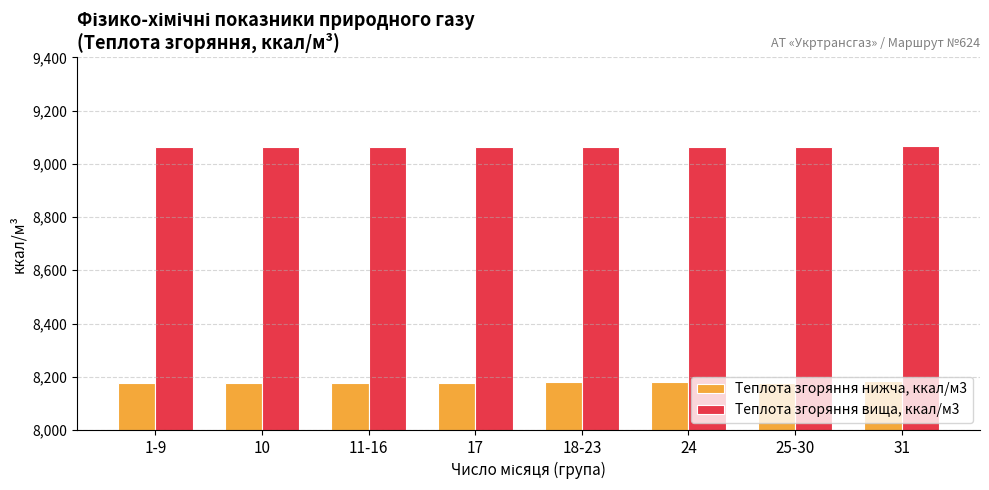

What is the smallest value displayed?

8178.1